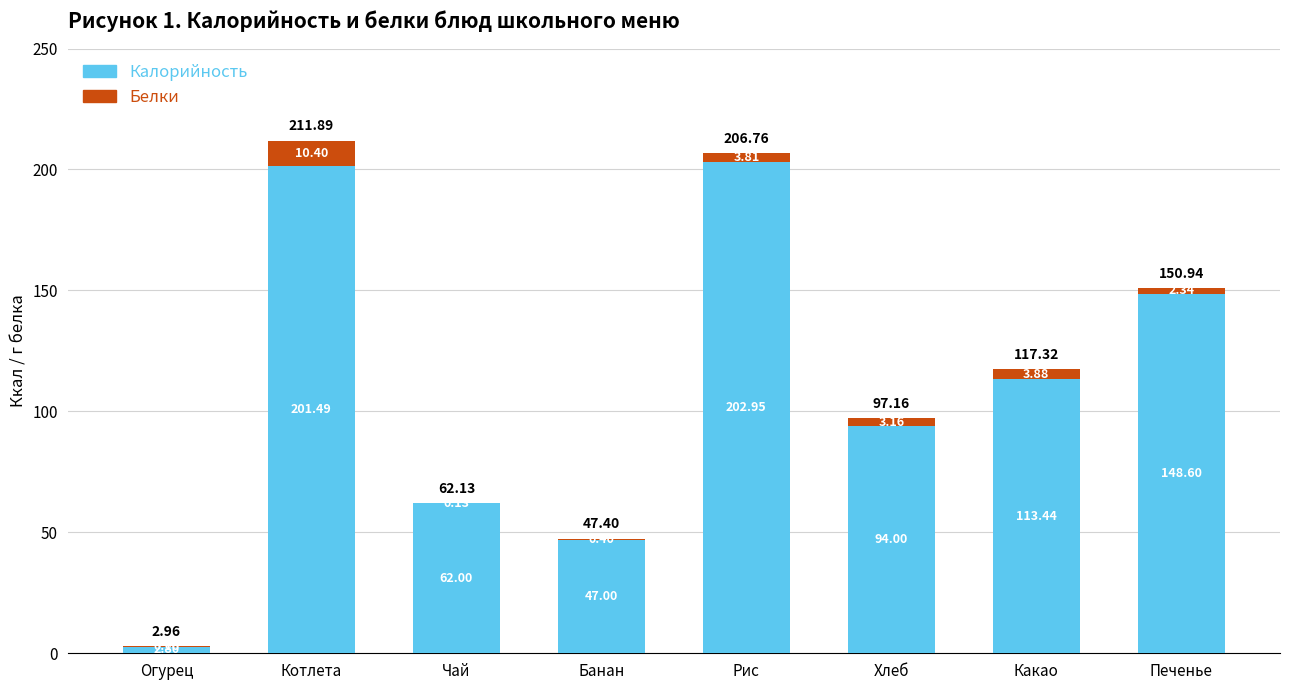

What is the sum of the Калорийность values at Чай and Банан?

109.0